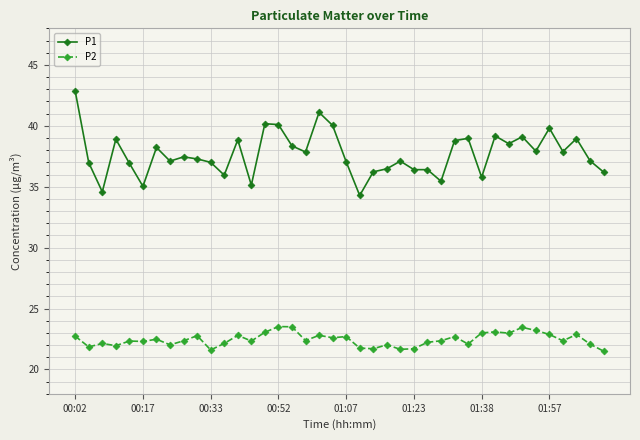

True or false: P2 has more than 1 points higher than both neighbors.

True